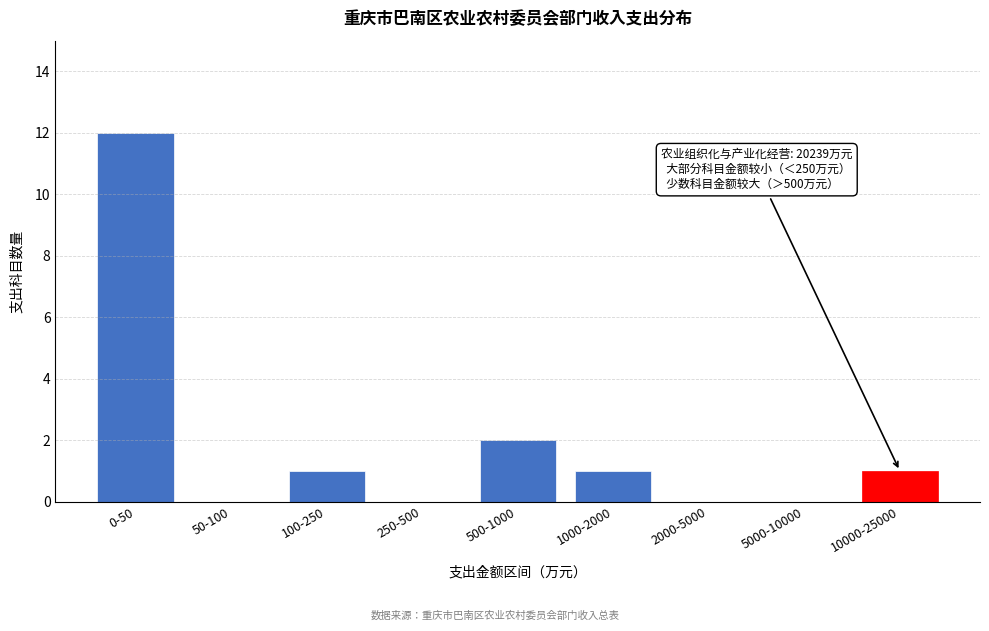

Reading left to right, list all the values displayed in this chart.

0-50=12	50-100=0	100-250=1	250-500=0	500-1000=2	1000-2000=1	2000-5000=0	5000-10000=0	10000-25000=1